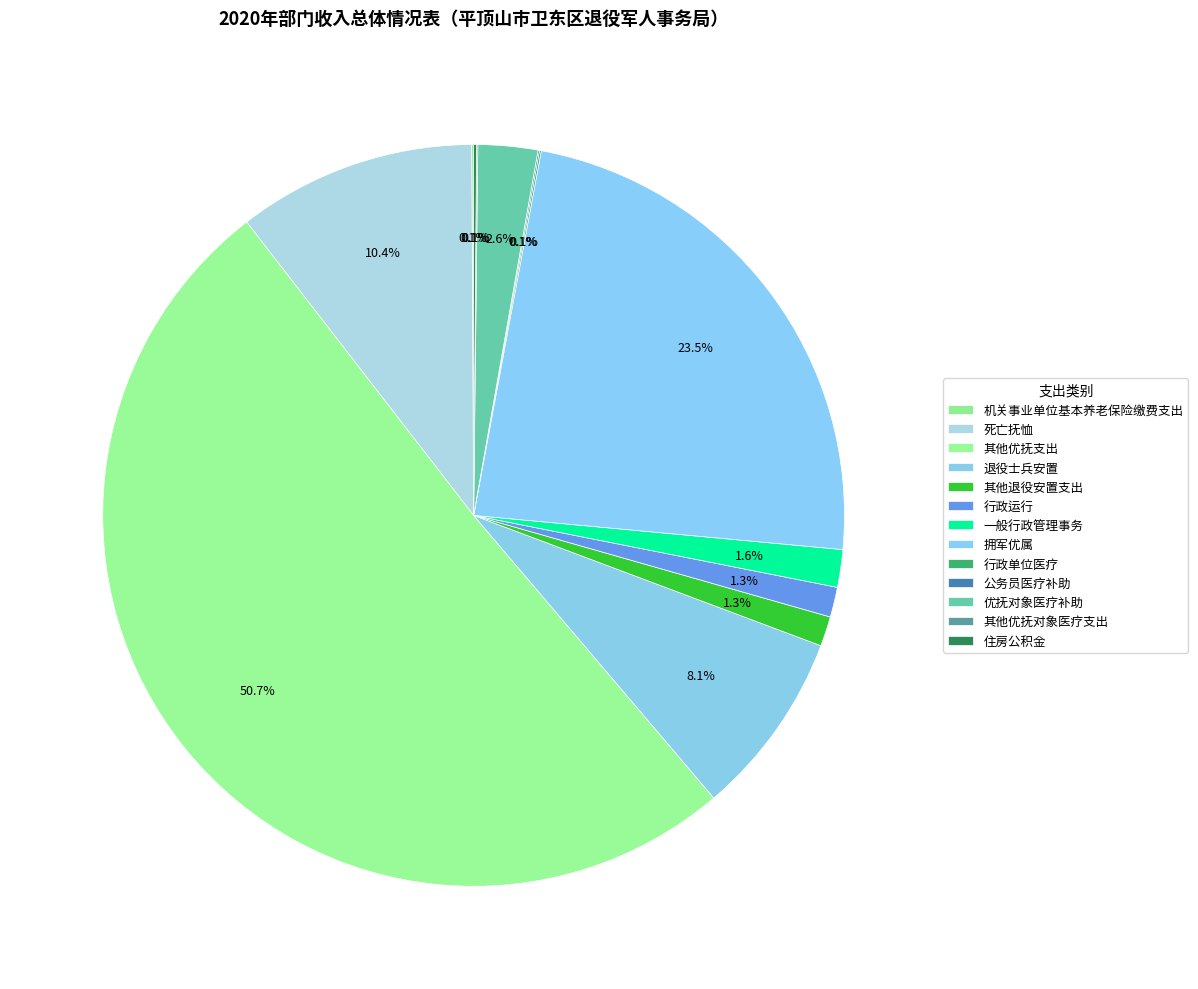

Rank the categories by value from highest to lowest.

其他优抚支出, 拥军优属, 死亡抚恤, 退役士兵安置, 优抚对象医疗补助, 一般行政管理事务, 行政运行, 其他退役安置支出, 住房公积金, 机关事业单位基本养老保险缴费支出, 行政单位医疗, 公务员医疗补助, 其他优抚对象医疗支出